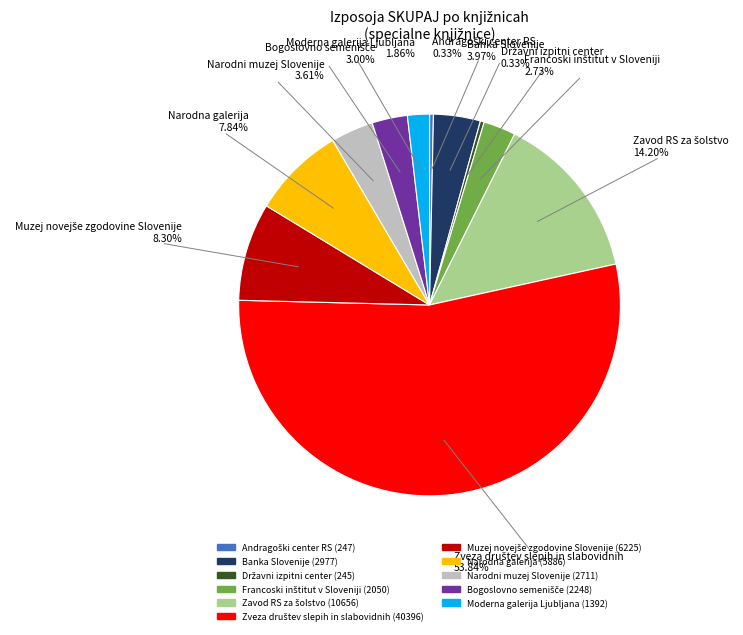

How many slices are in this pie chart?

11